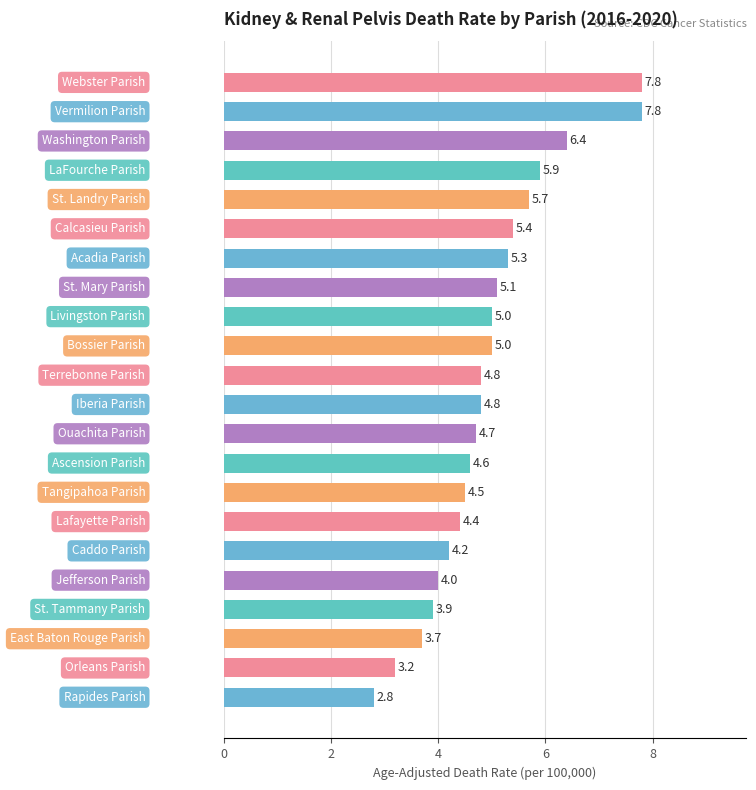

What is the value of the 11th bar from the top?

4.8